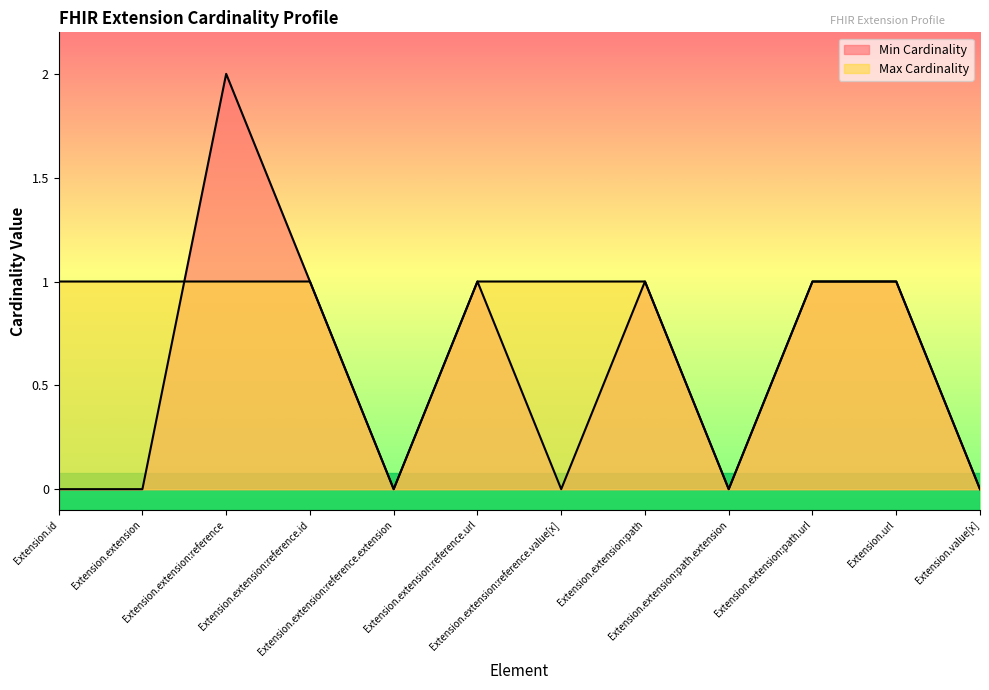

Where is the first local maximum for Min Cardinality?

Extension.extension:reference